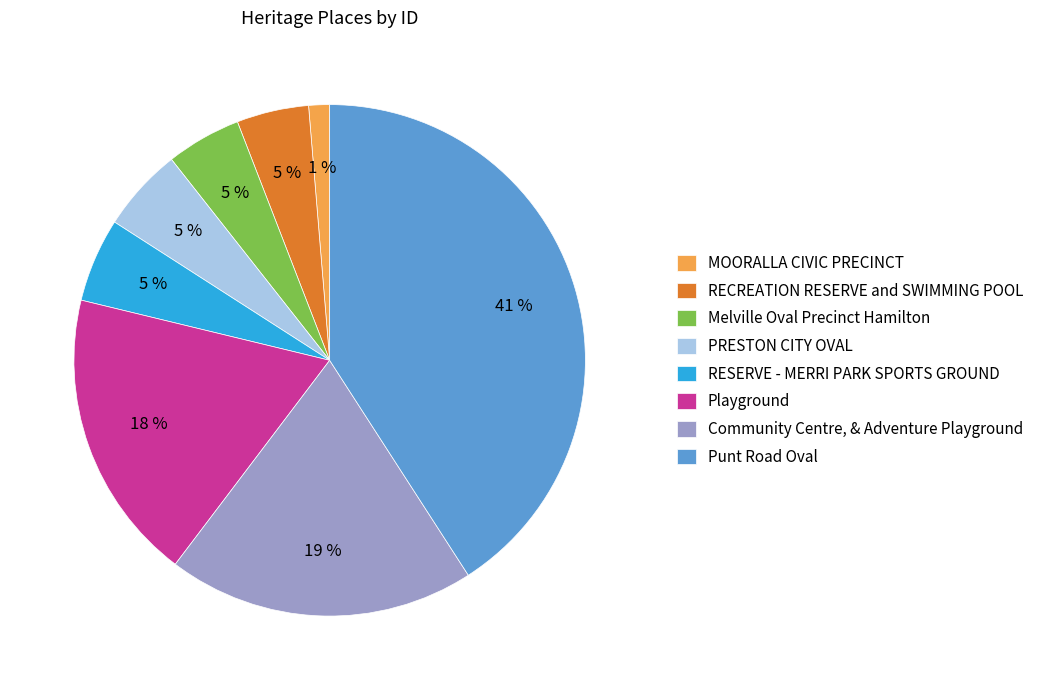

What percentage is the Community Centre, & Adventure Playground slice, to the nearest percent?

19%